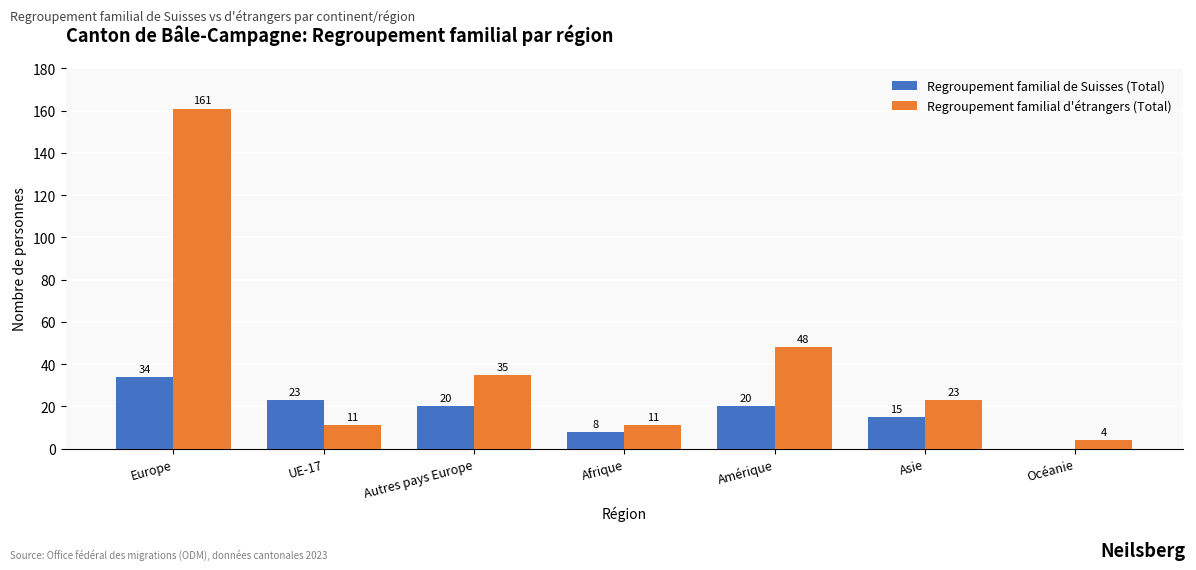

How many distinct data groups are displayed?

2